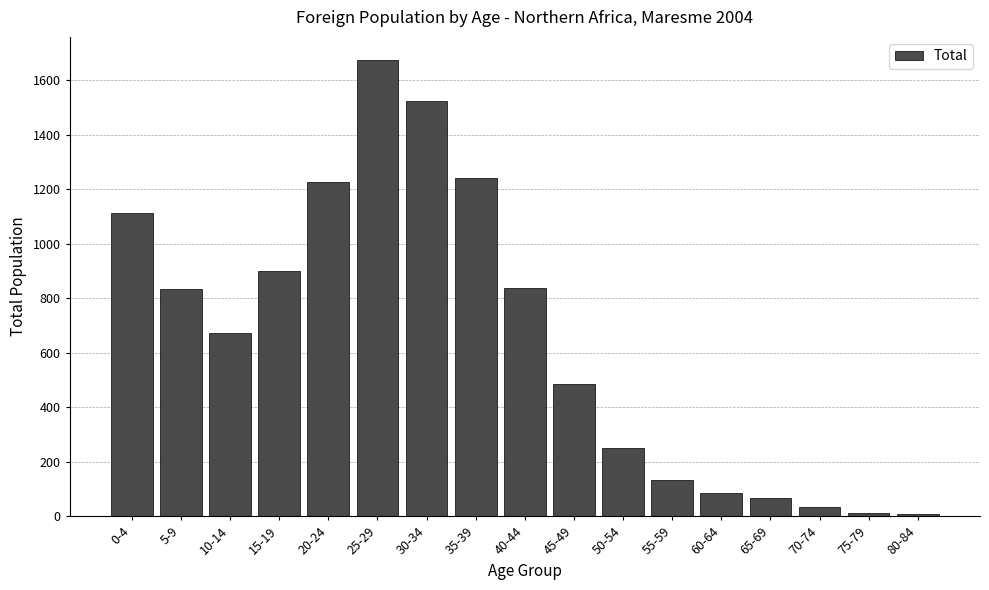

What is the label of the 8th bar from the right?

45-49